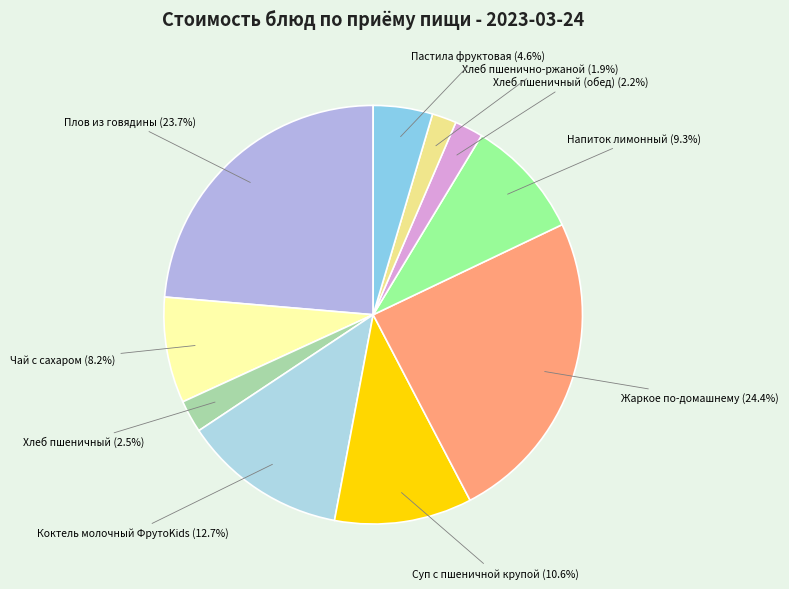

Is there any slice that represents more than half of the pie?

No